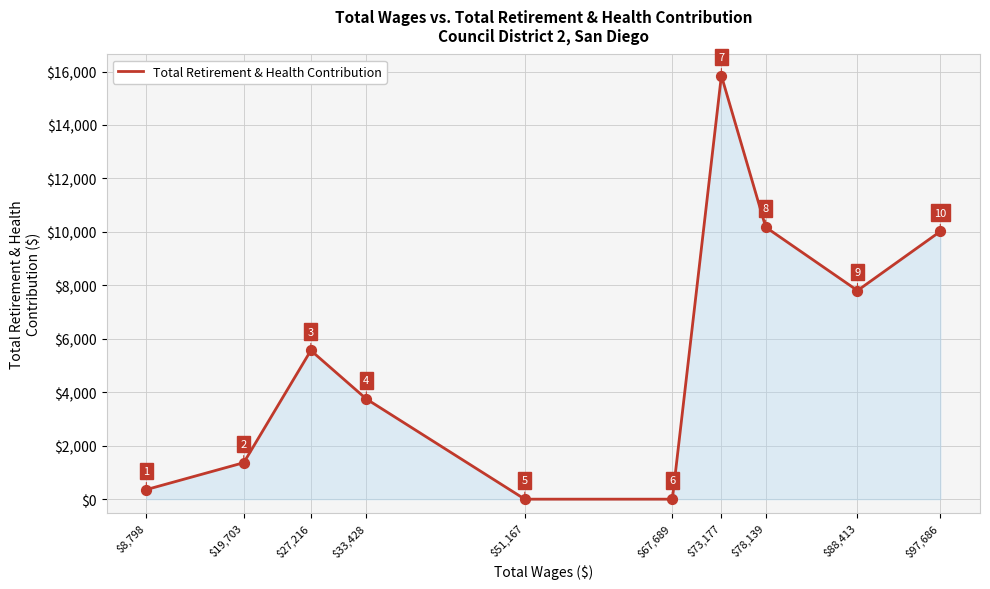

What is the change in value from $19,703 to $97,686?

+8654